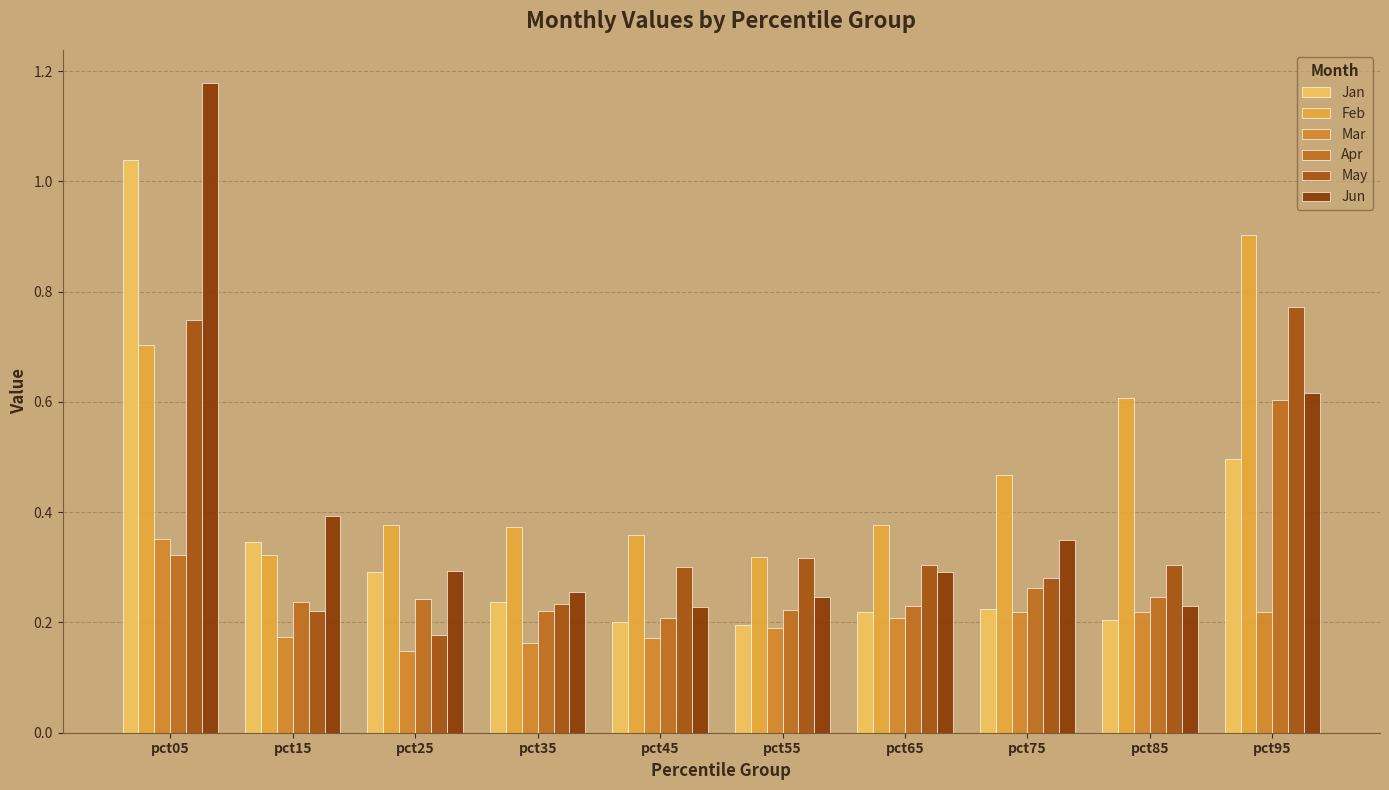

At which category is the sum across all series the highest?

pct05